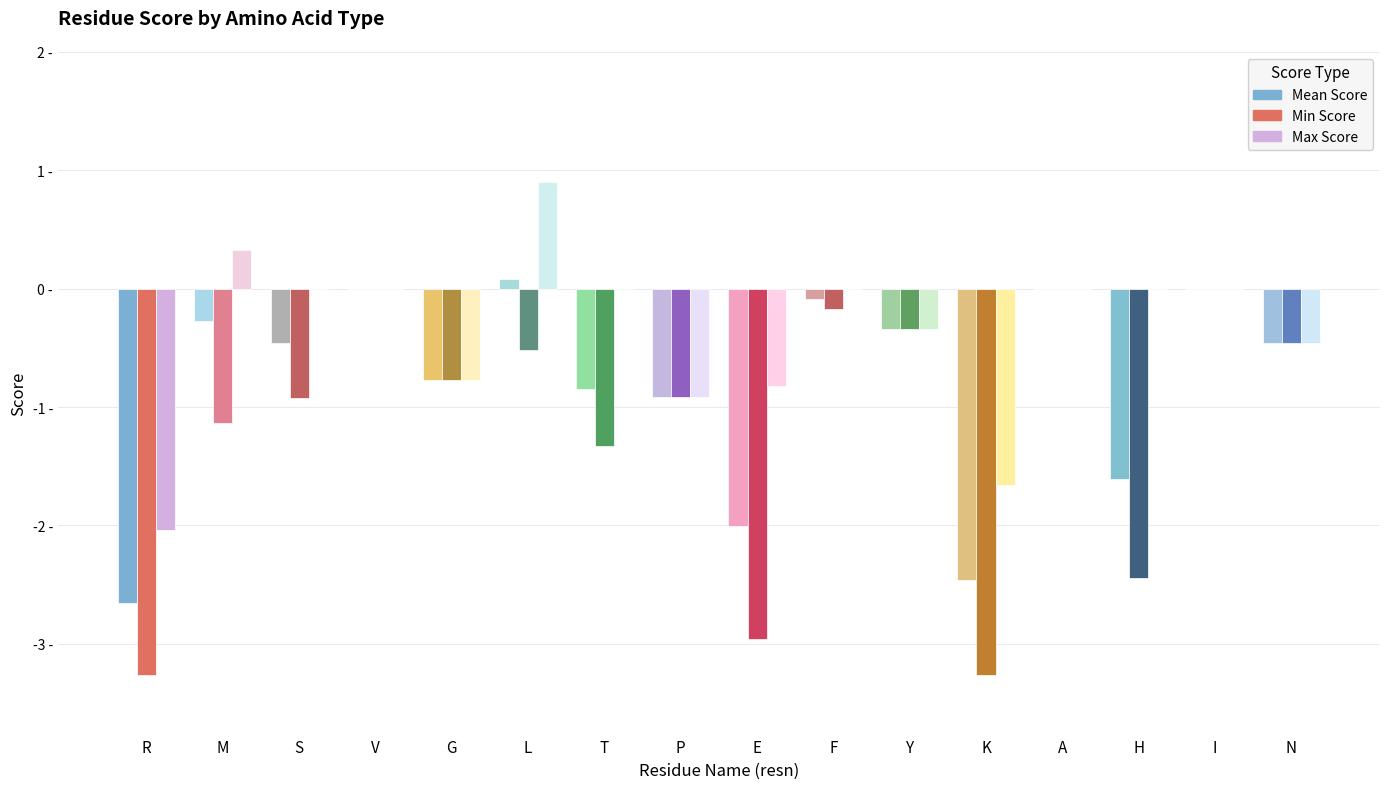

What is the difference between the Mean Score values at S and H?

1.1